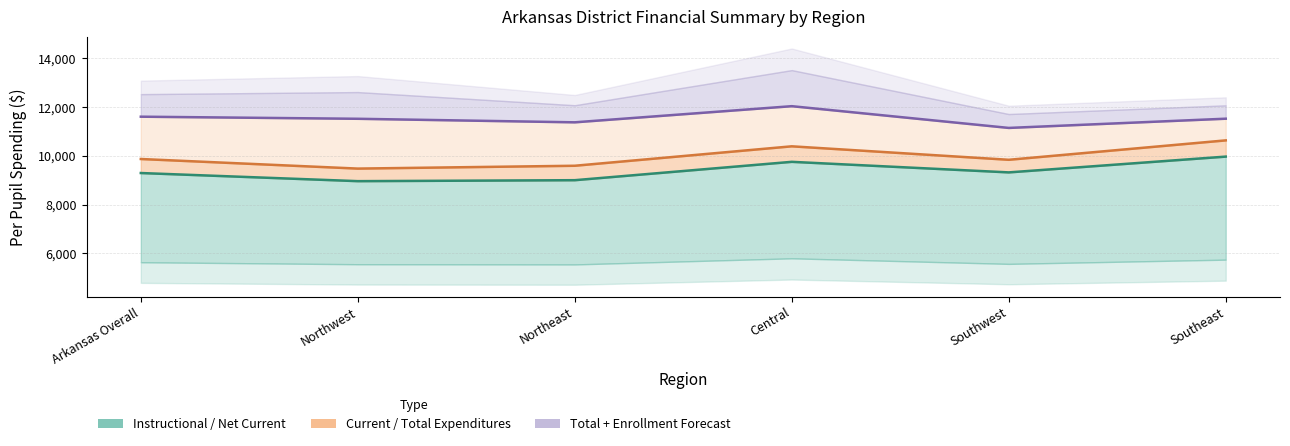

Where is the first local minimum for Per Pupil Total Expenditures?

Northeast